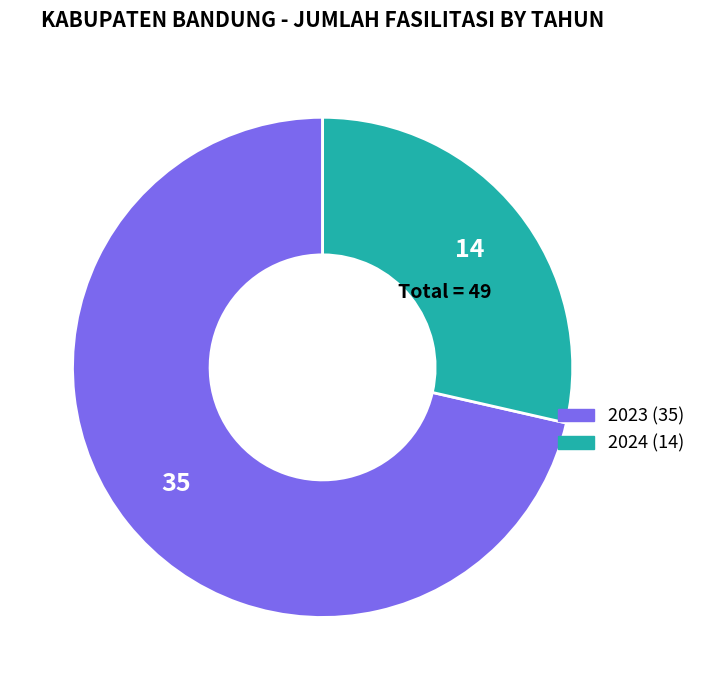

Rank the categories by value from lowest to highest.

2024, 2023